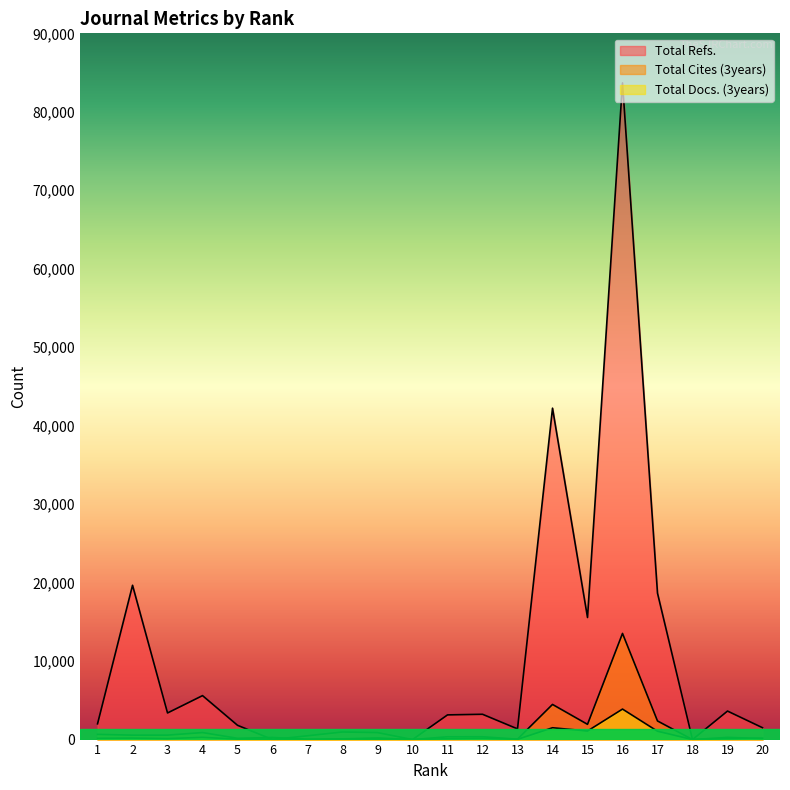

True or false: Total Cites (3years) has a value of 131 at 20.

True